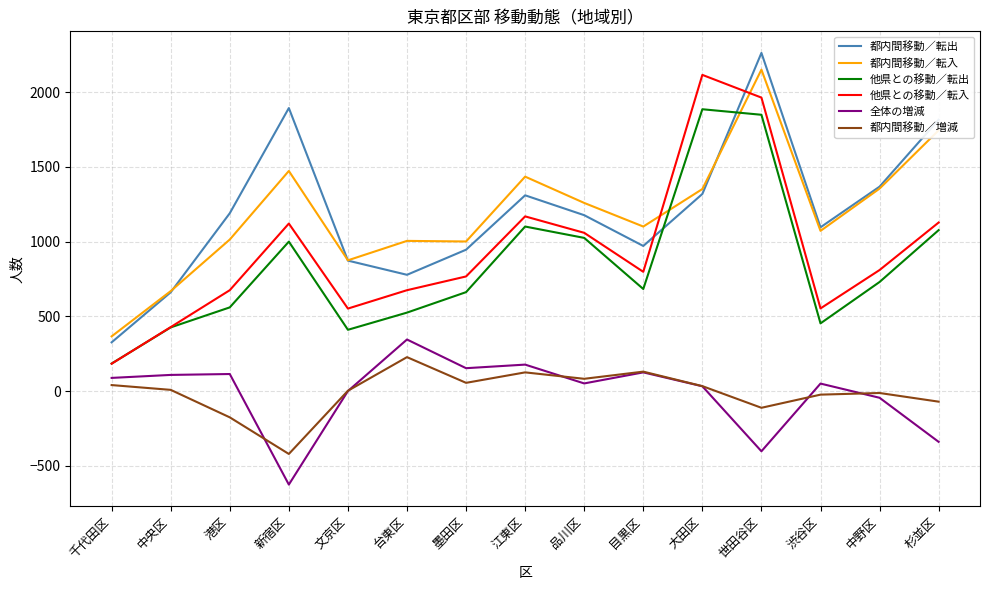

What is the spread (max minus min) of values at 台東区?

778